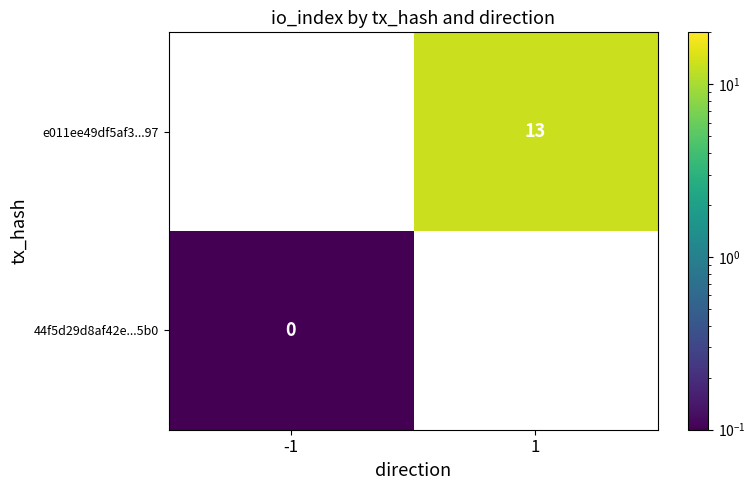

The e011ee49df5af3...97 series shows 19.9 at 1. True or false?

False